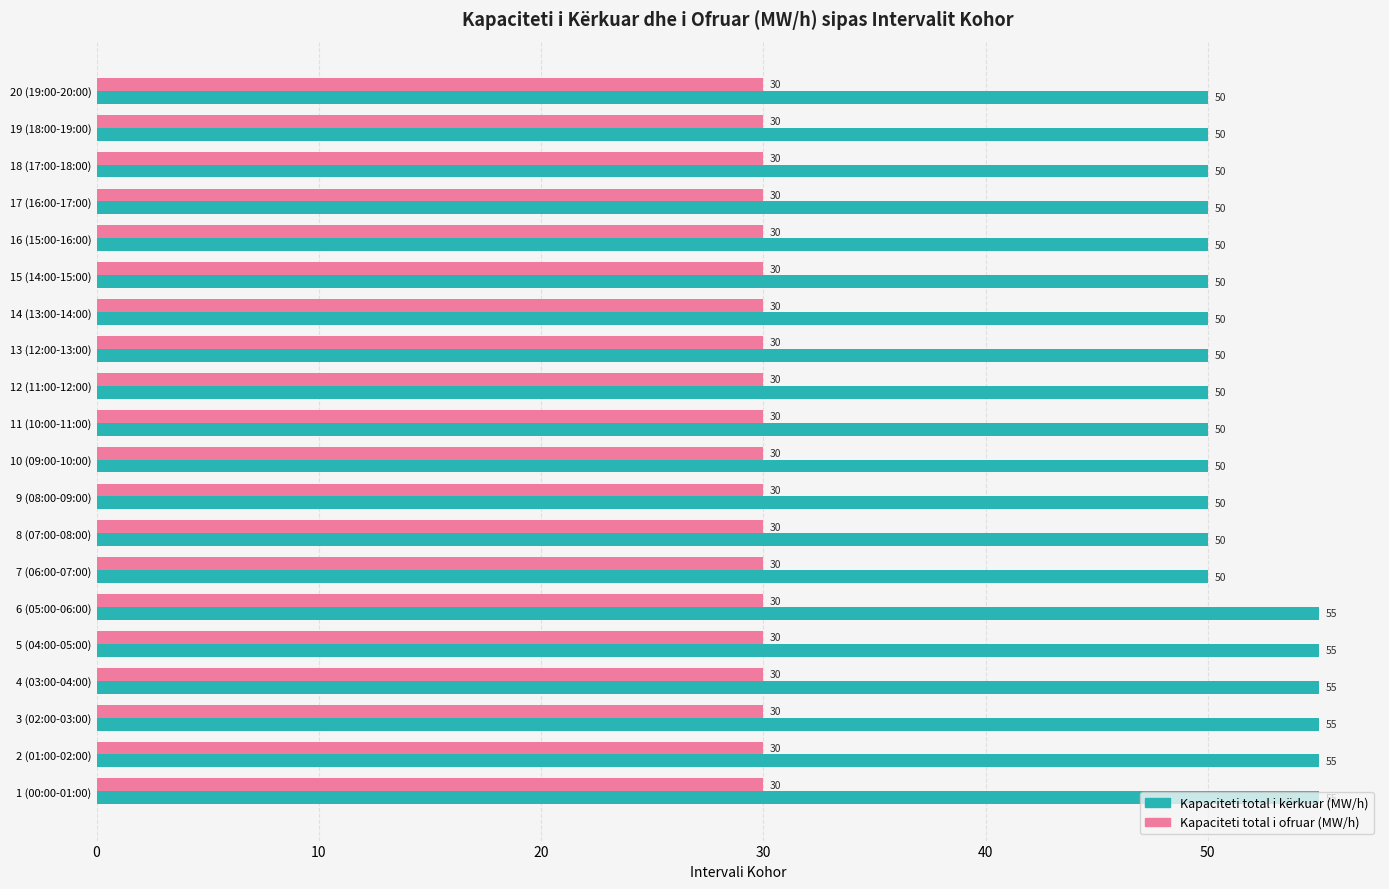

The value of Kapaciteti total i ofruar (MW/h) at 7 (06:00-07:00) is 53. True or false?

False